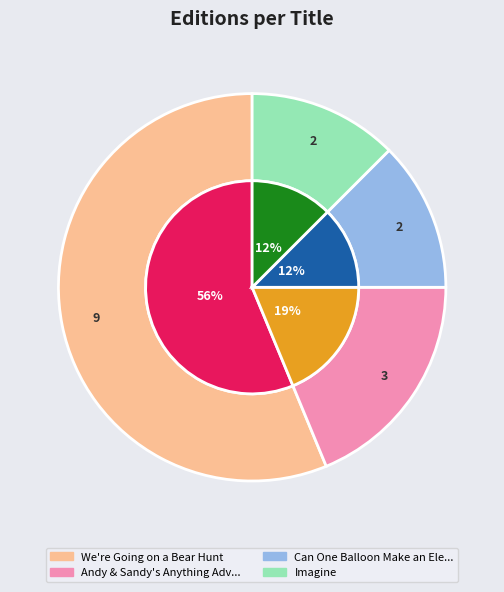

To the nearest percent, what percentage of the pie is Andy & Sandy's Anything Adventure?

19%